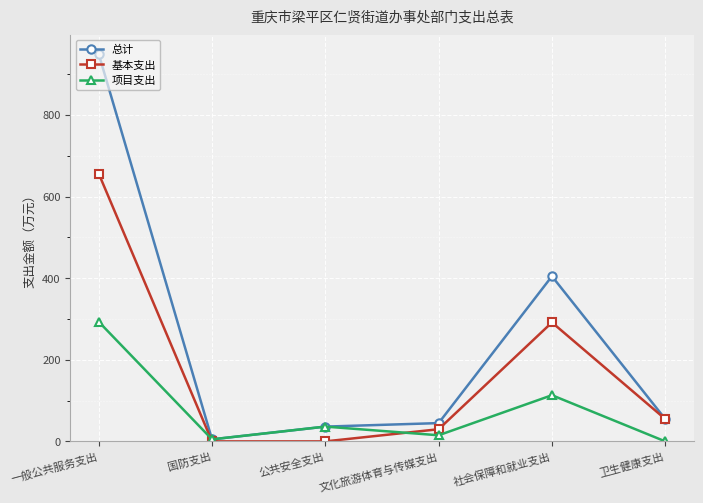

Is it true that 项目支出 equals 113.2 at 社会保障和就业支出?

True